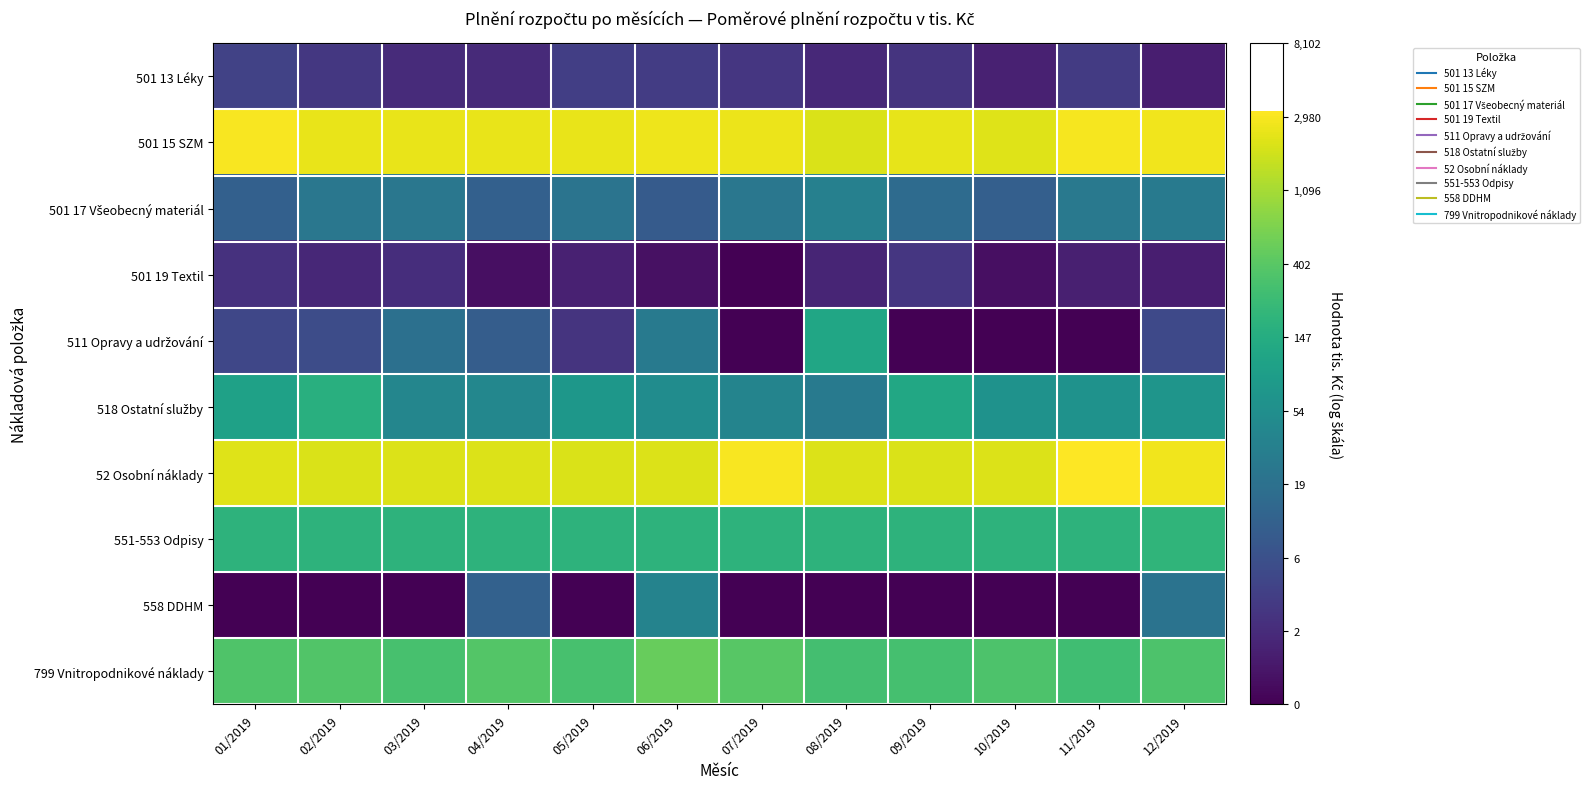

Between 02/2019 and 05/2019, which series saw the biggest shift?

518 Ostatní služby